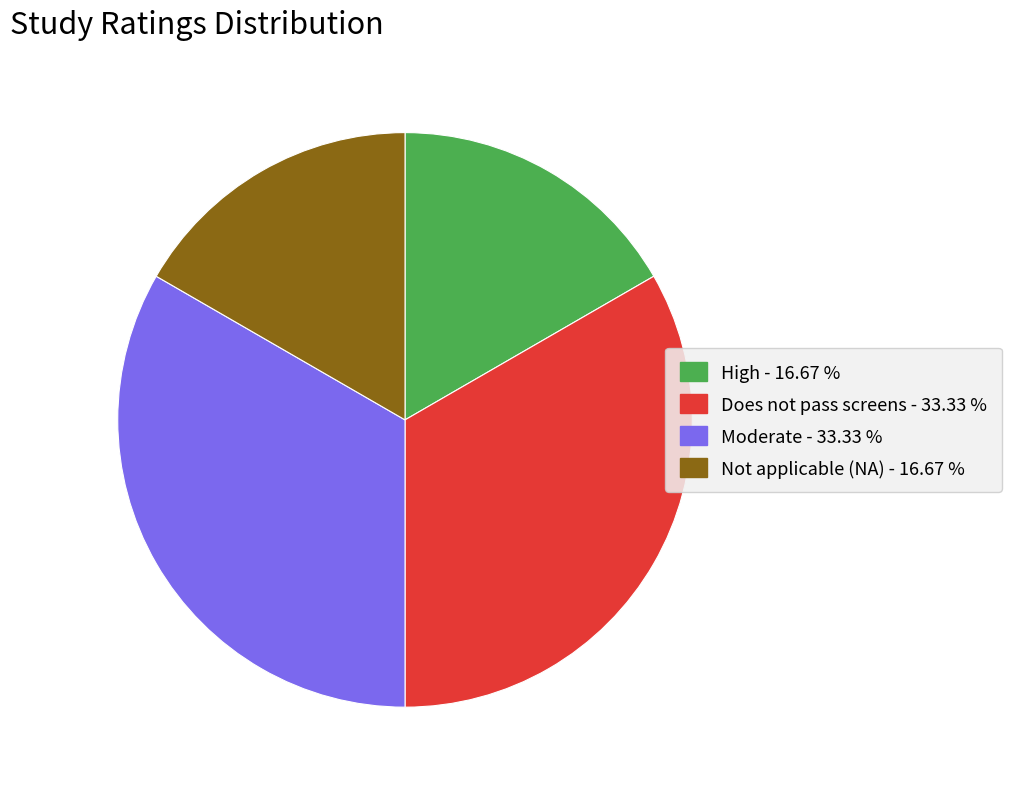

Is there any slice that represents more than half of the pie?

No